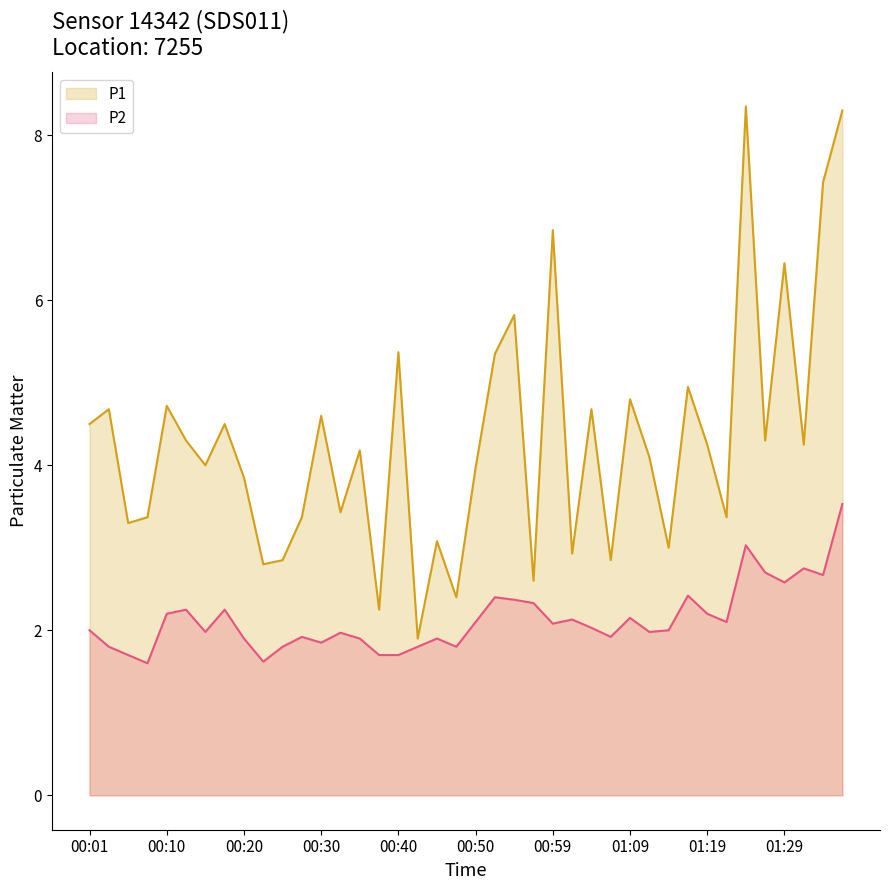

Which category has the lowest value across all series?

00:08